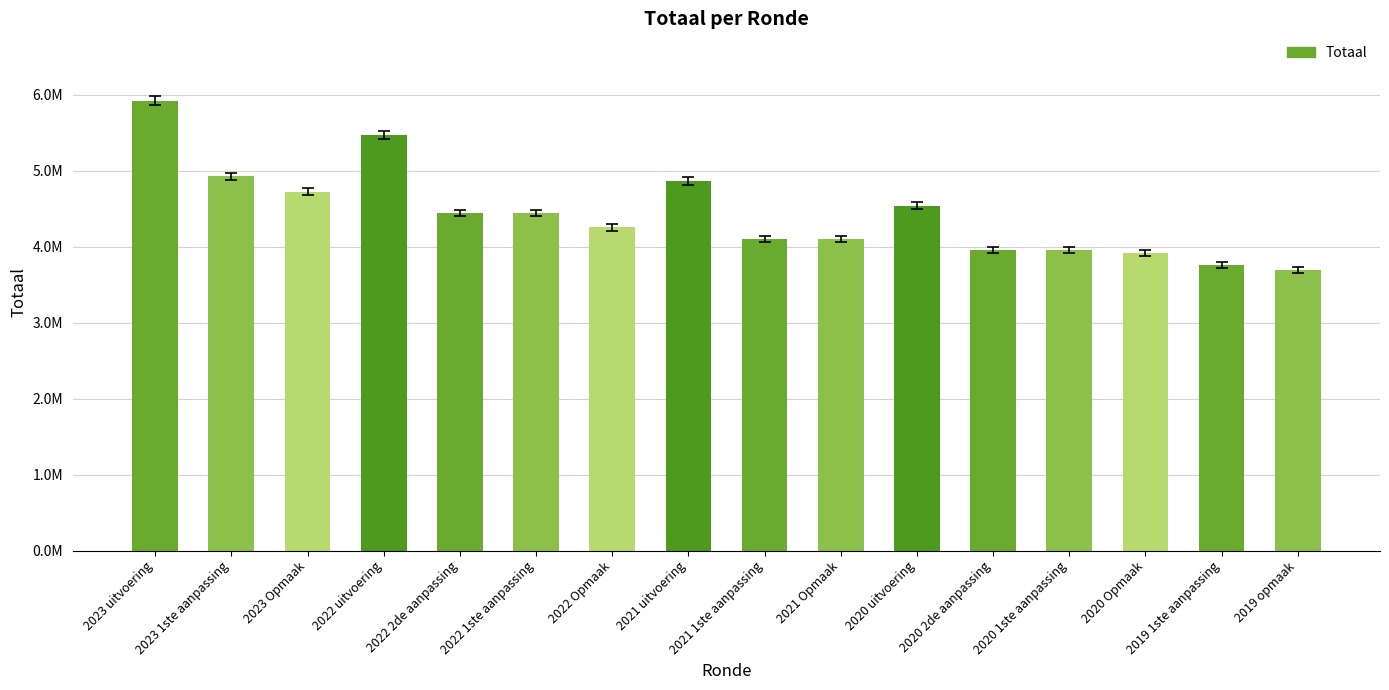

What is the approximate value at 2020 uitvoering, to the nearest 100?

4542500